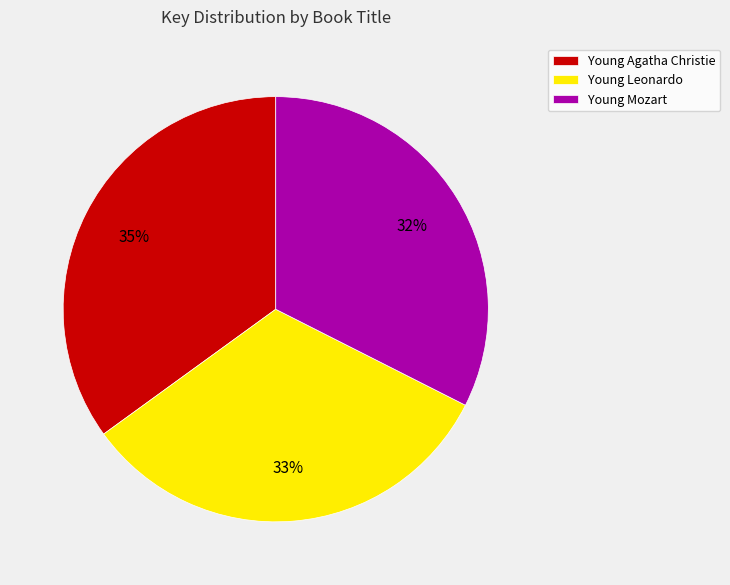

Is it true that Young Leonardo is 33% of the pie?

True